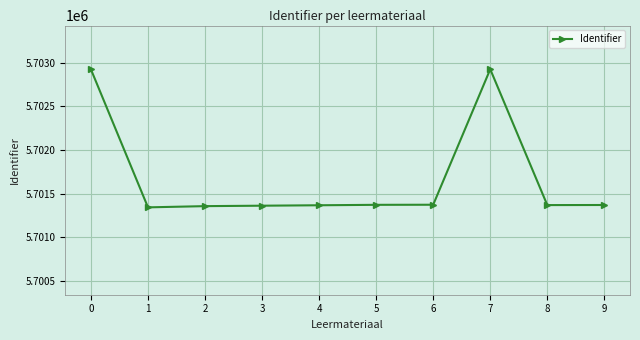

What is the sum of all values?

57016779